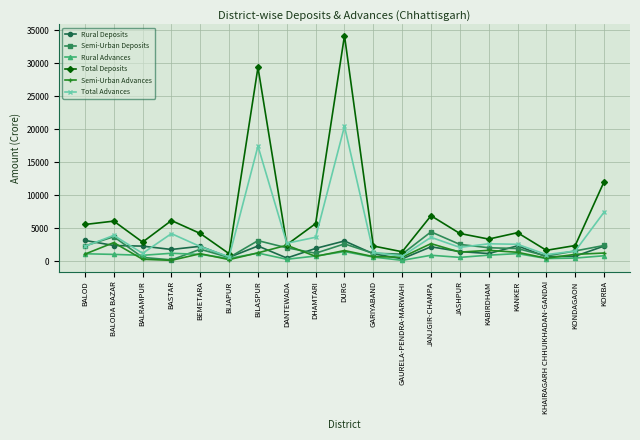

True or false: Rural Deposits and Total Advances intersect in this chart.

True